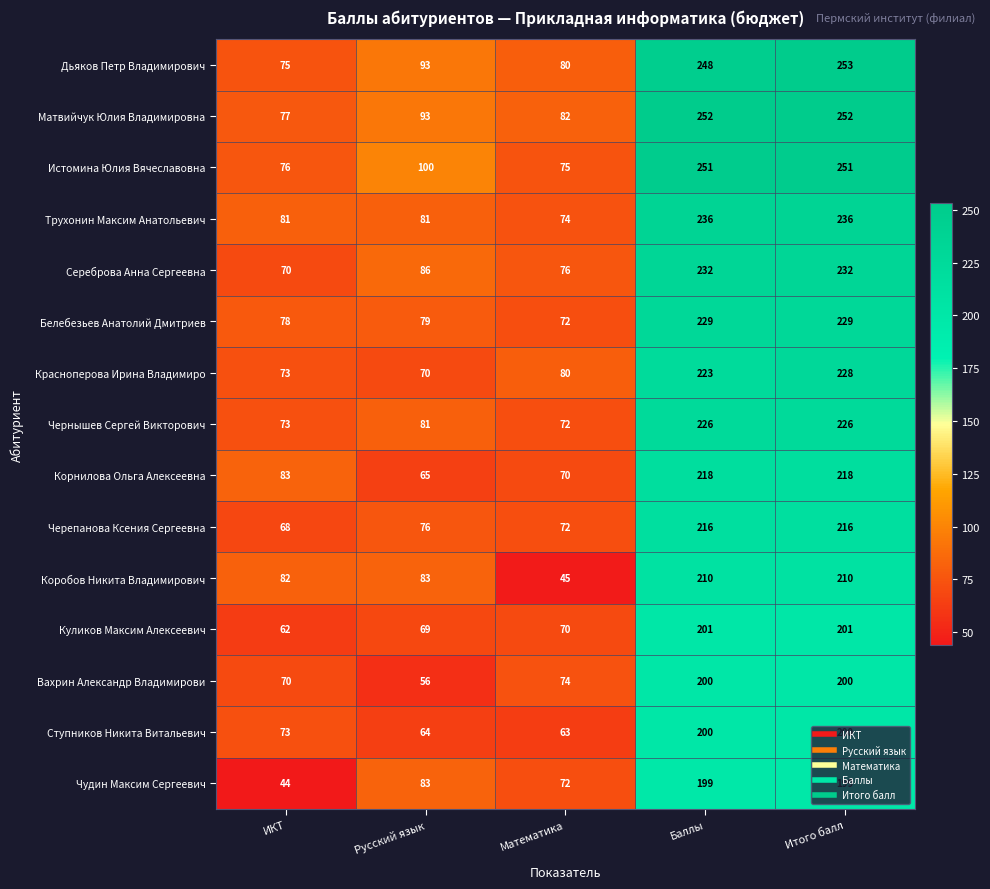

How many series are shown in this chart?

15